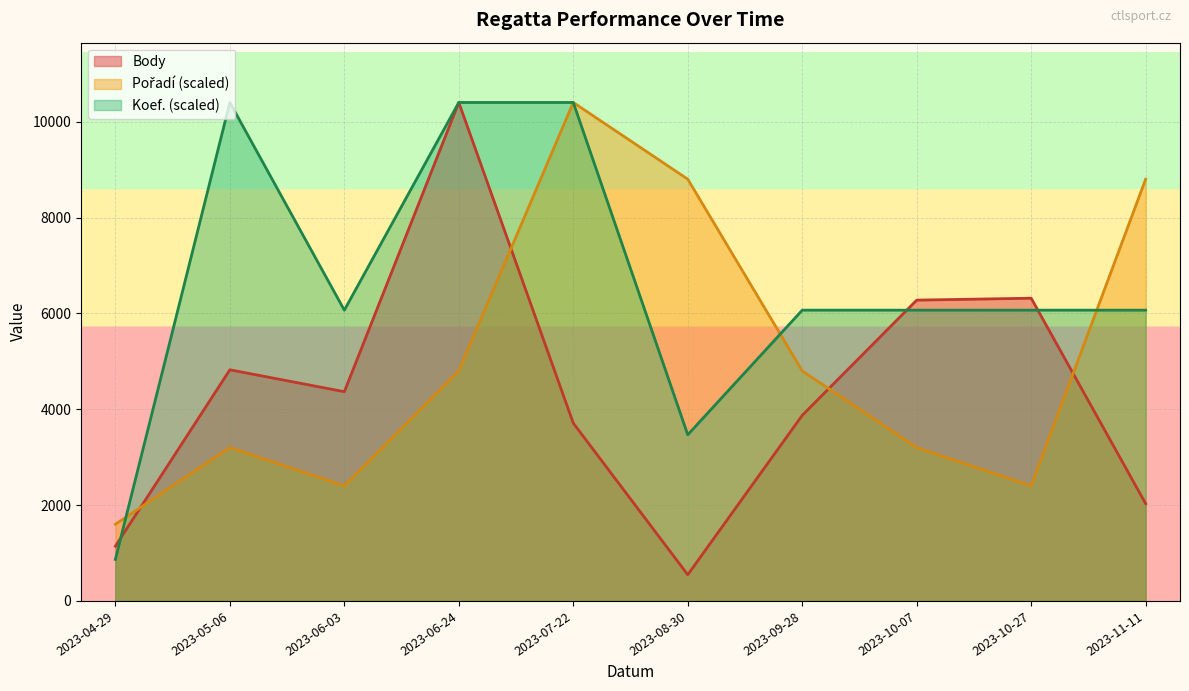

What is the label of the 6th point from the left?

2023-08-30